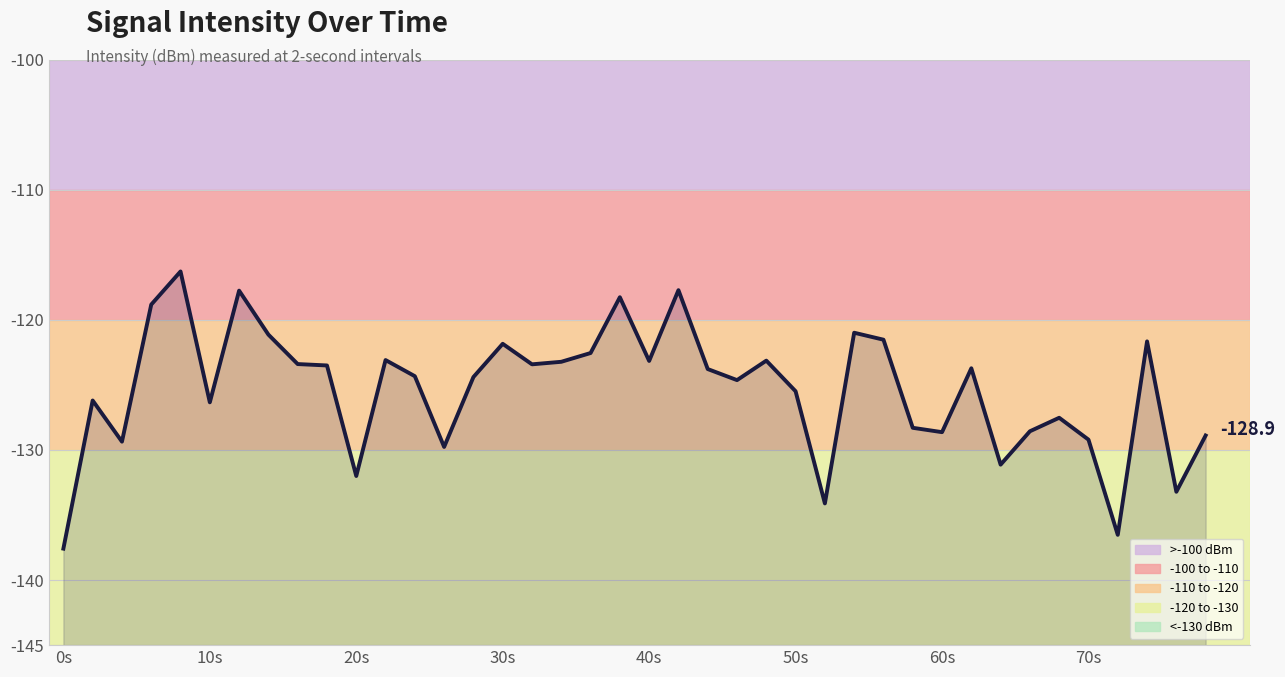

The value at 70s is -129.2. True or false?

True